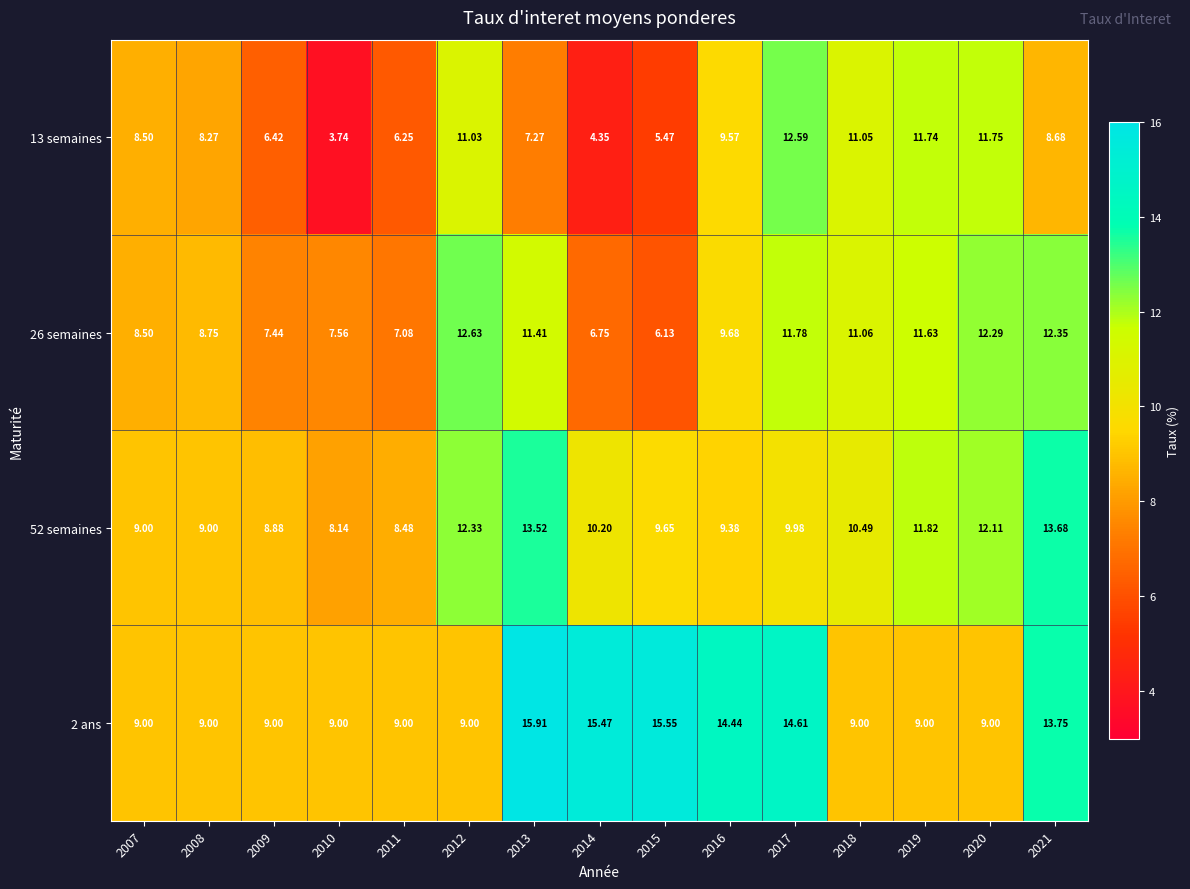

Is the value of 26 semaines at 2010 greater than the value of 13 semaines at 2016?

No